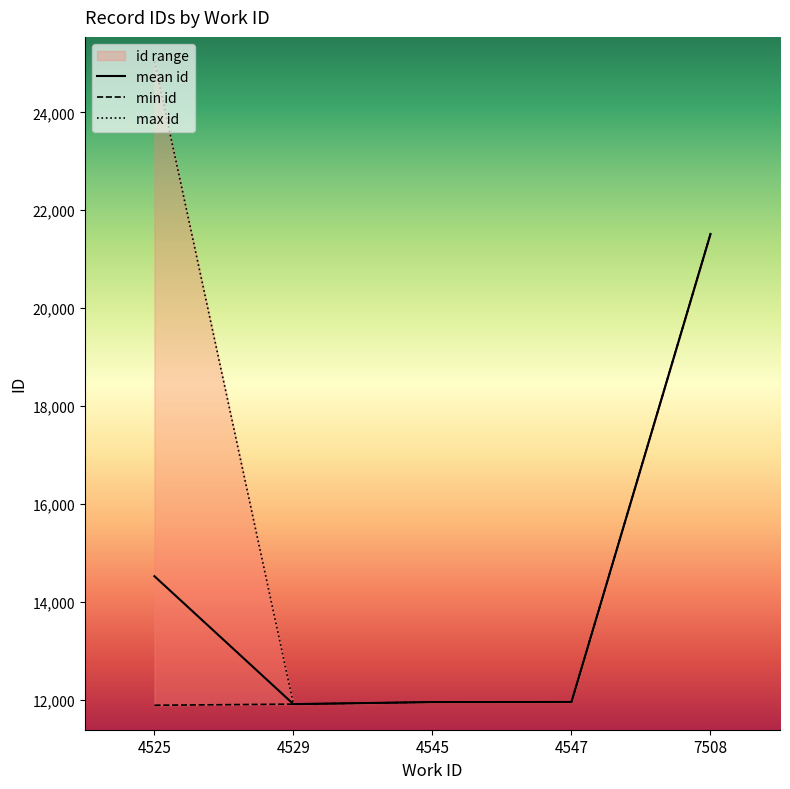

The value of mean id at 4545 is 8107.6. True or false?

False